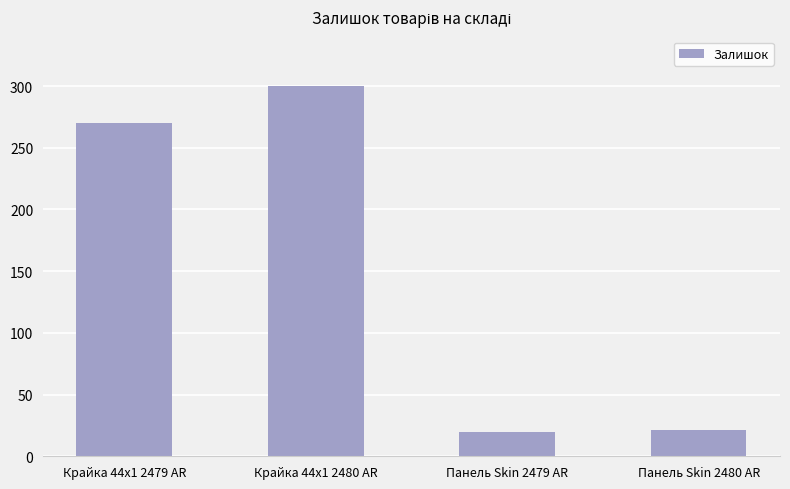

Between Крайка 44x1 2479 AR and Крайка 44x1 2480 AR, which is larger?

Крайка 44x1 2480 AR